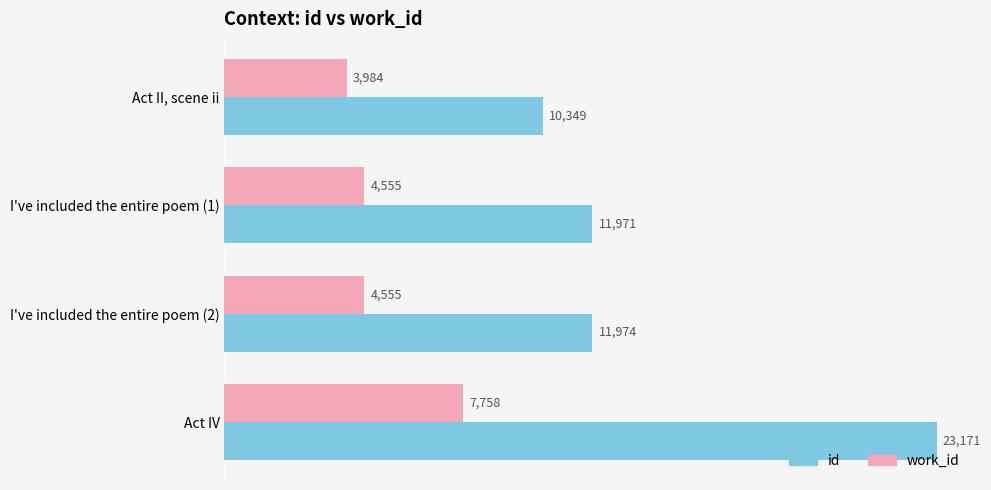

What are all the series names shown in the legend?

id, work_id